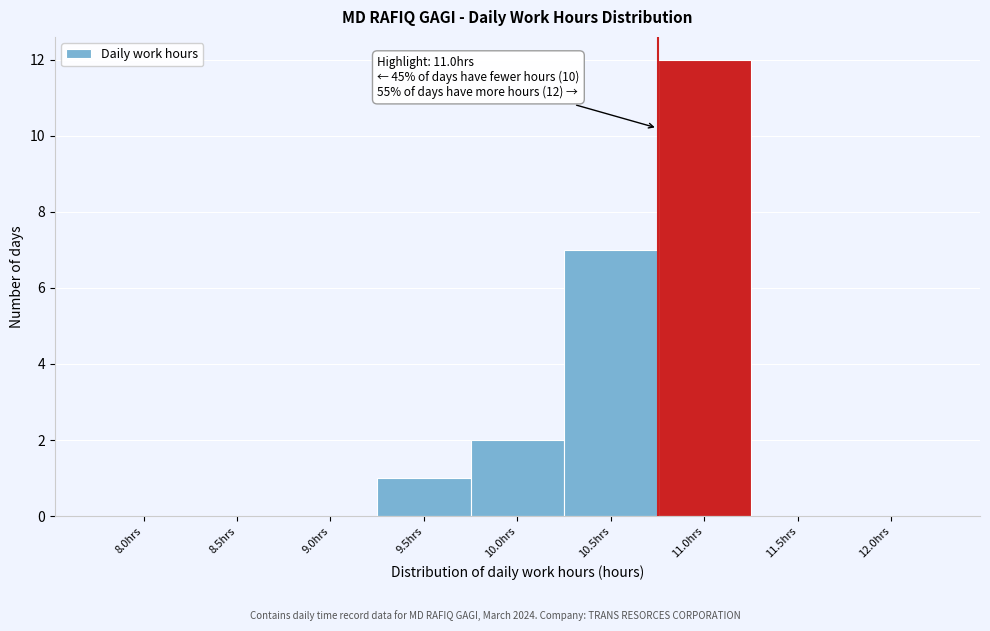

Reading right to left, extract all data points from this chart.

12.0hrs=0	11.5hrs=0	11.0hrs=12	10.5hrs=7	10.0hrs=2	9.5hrs=1	9.0hrs=0	8.5hrs=0	8.0hrs=0